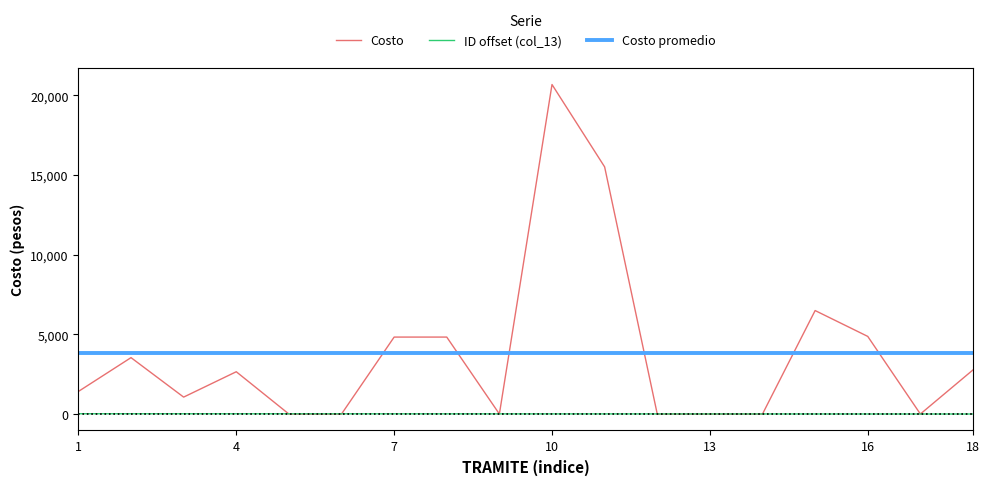

What is the greatest value displayed?

20677.0